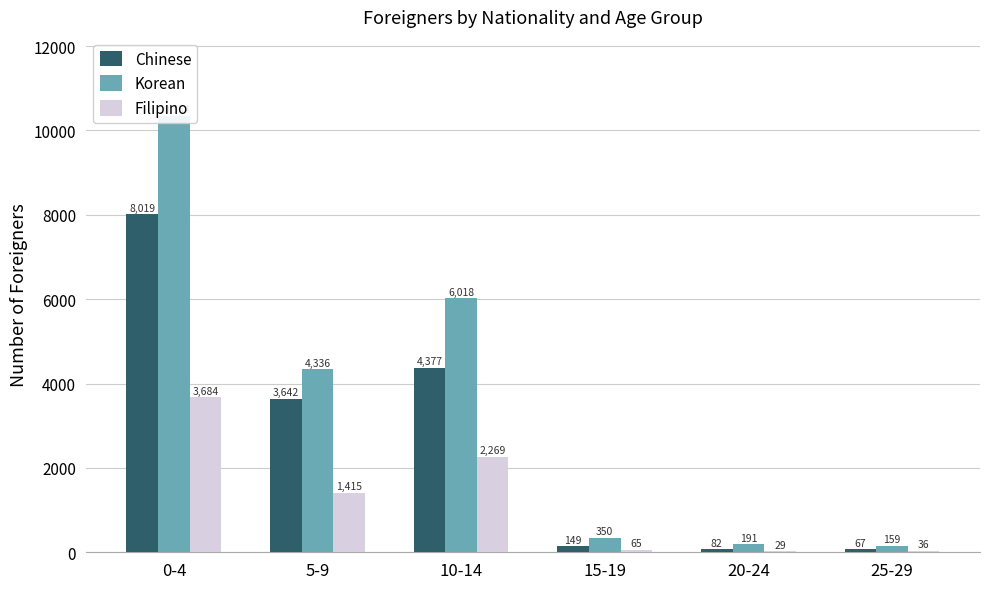

What is the label of the 3rd bar from the left?

10-14